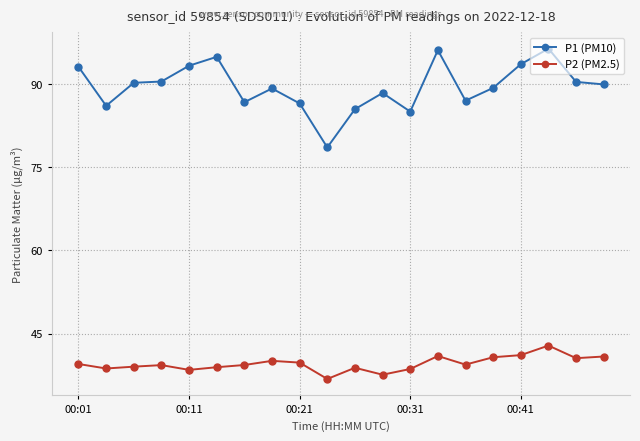

What is the smallest value displayed?

36.8